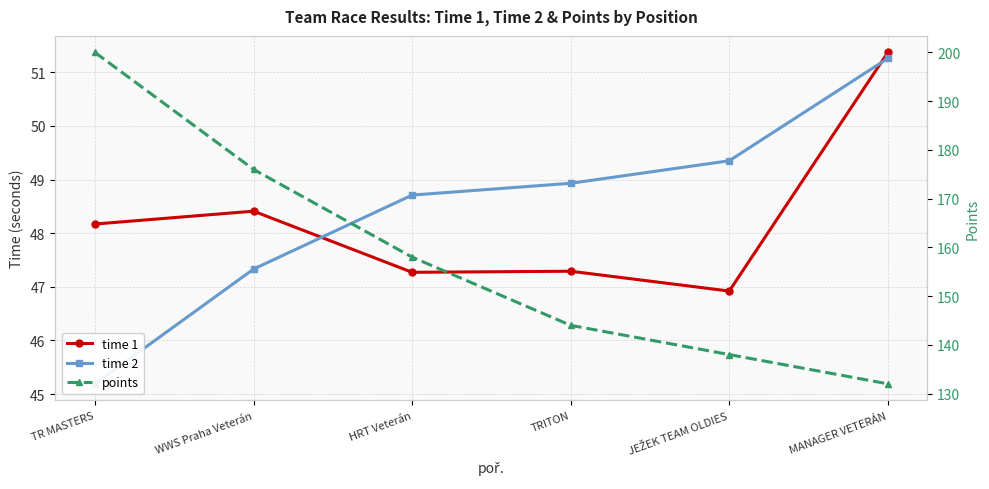

True or false: points and time 2 intersect in this chart.

False